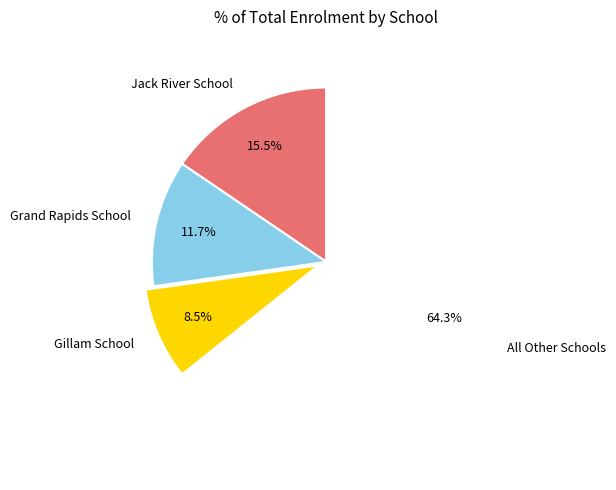

What percentage do All Other Schools and Jack River School together represent?

79.8%